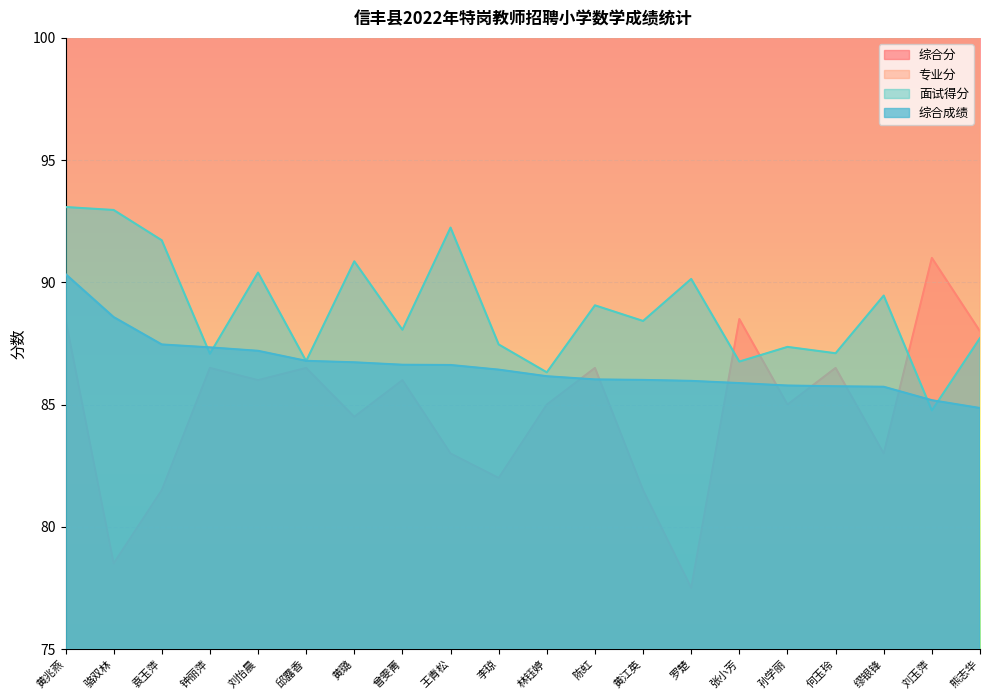

True or false: 专业分 and 综合成绩 cross at least once.

False